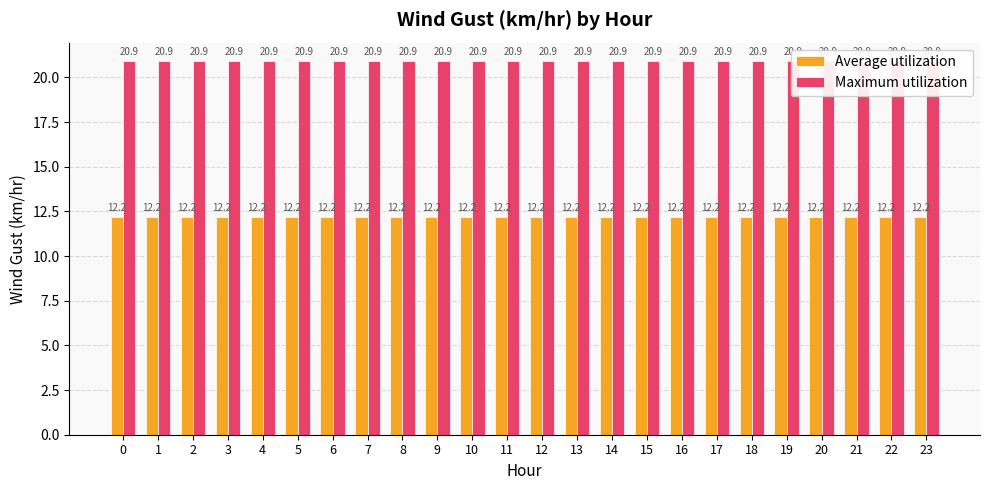

What is the value of the Maximum utilization bar at the 11th from the left?

20.9